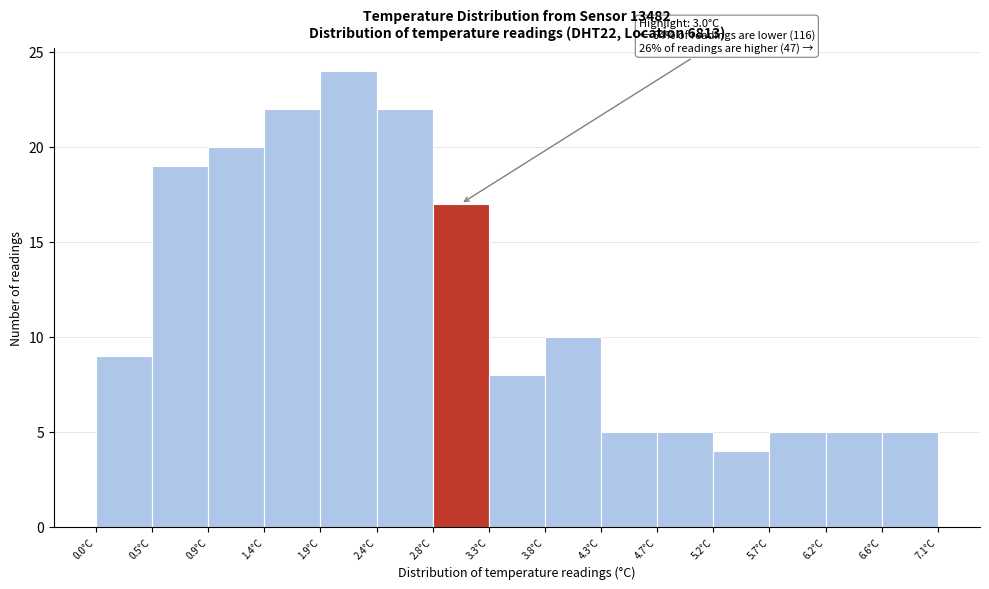

Which range on the x-axis has the tallest bar?

1.90 to 2.35